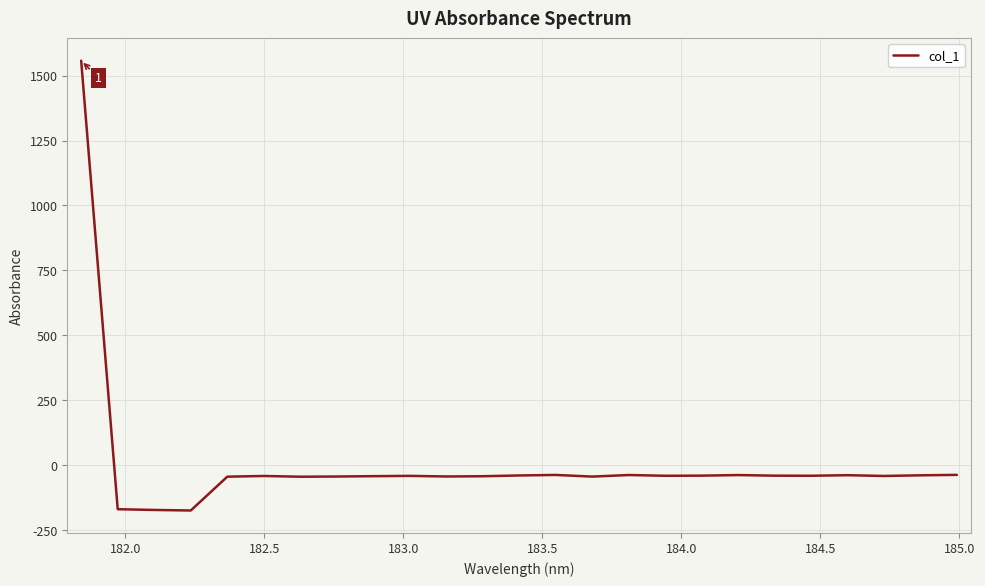

What is the maximum value shown in the chart?

1557.7